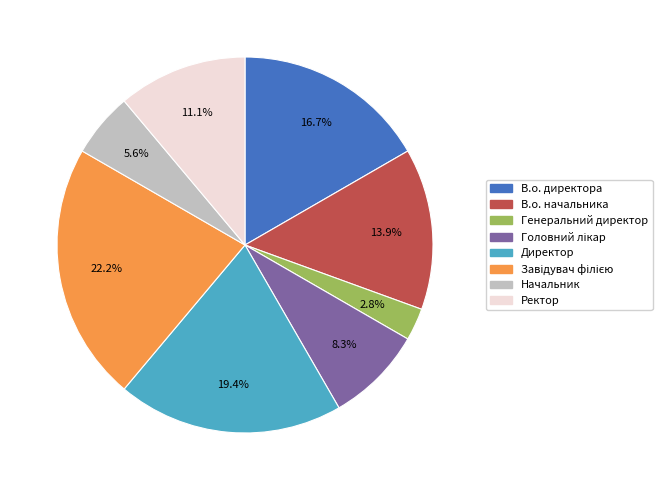

What is the smallest slice in the pie chart?

Генеральний директор